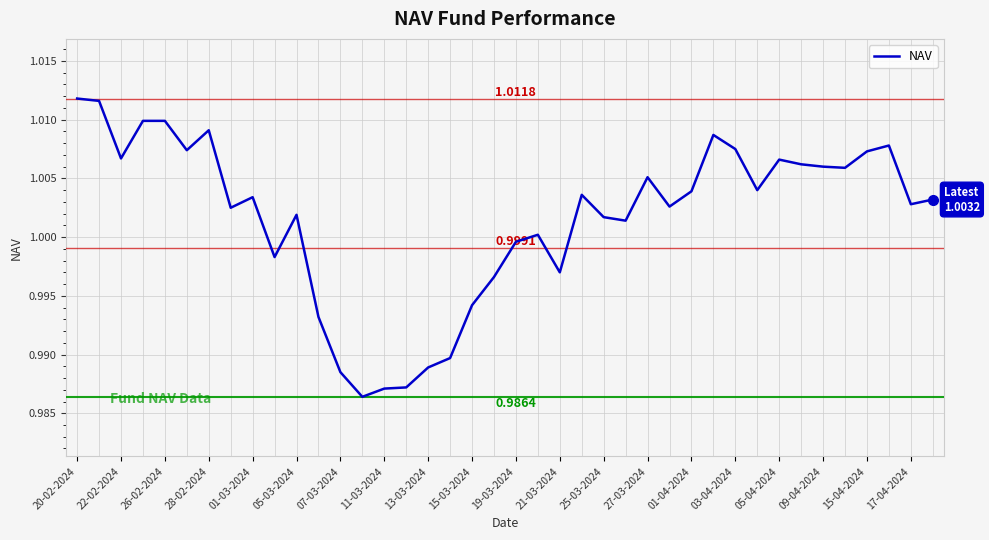

How many points are lower than both their immediate neighbors (excluding endpoints)?

11